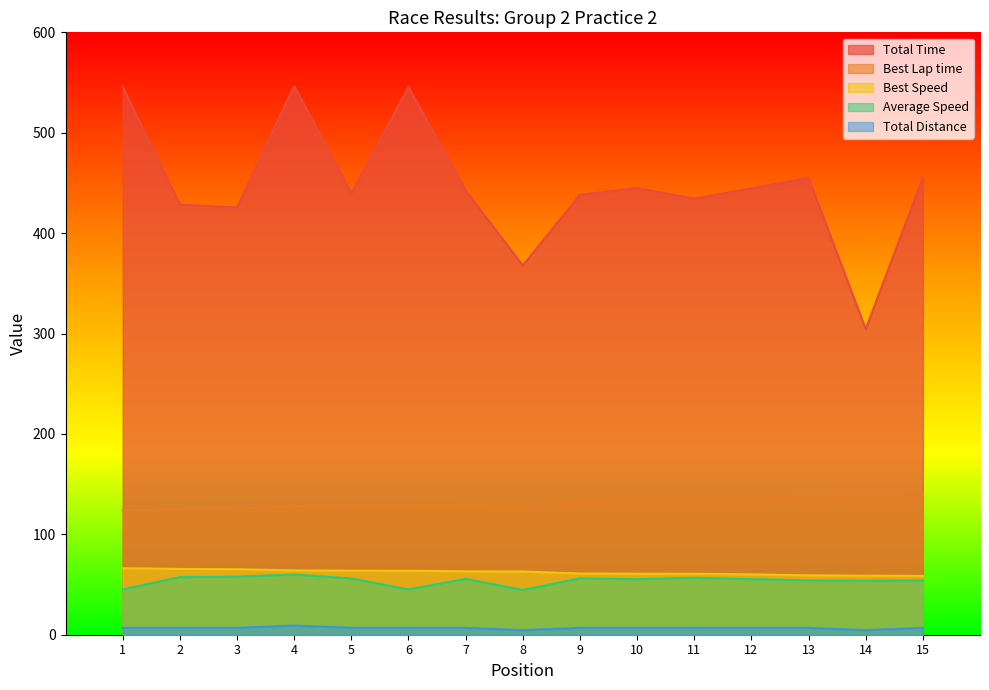

What is the sum of the Average Speed values at 4 and 2?

117.5